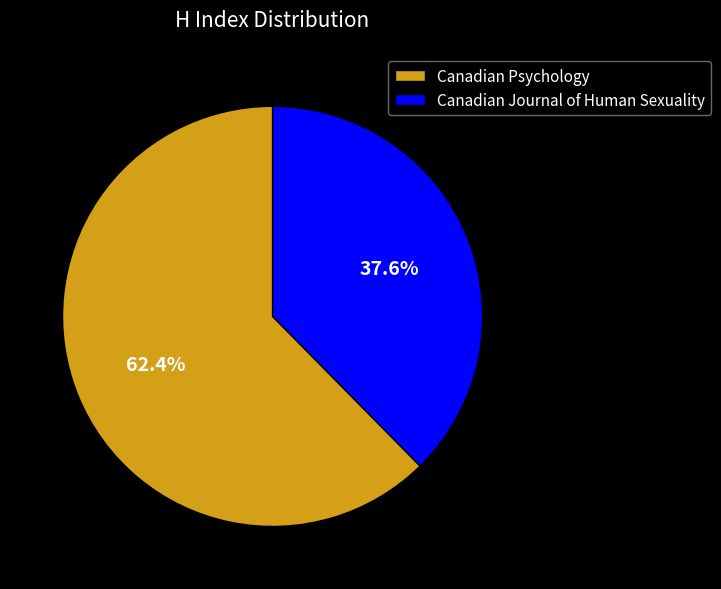

Rank the categories by value from highest to lowest.

Canadian Psychology, Canadian Journal of Human Sexuality